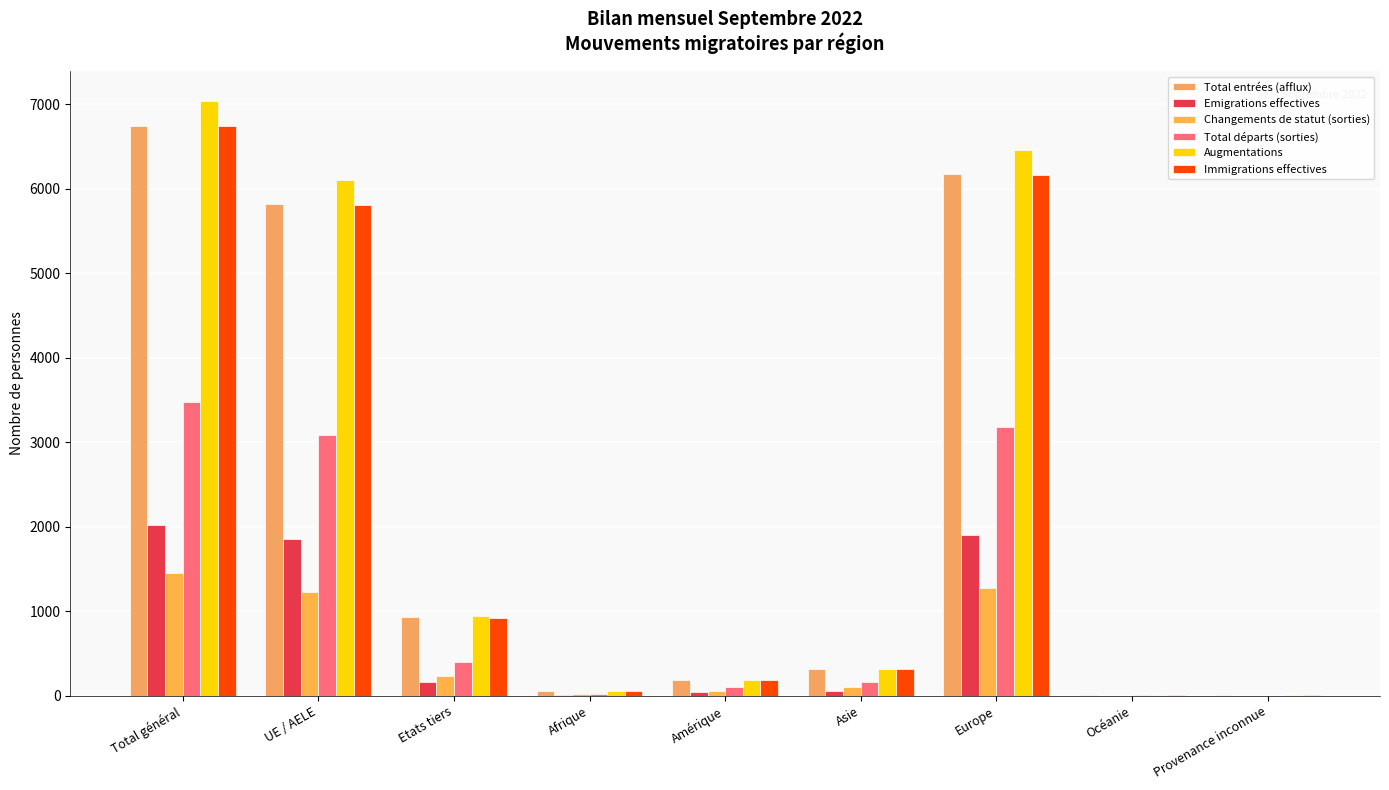

At which category does the chart reach its peak across all series?

Total général